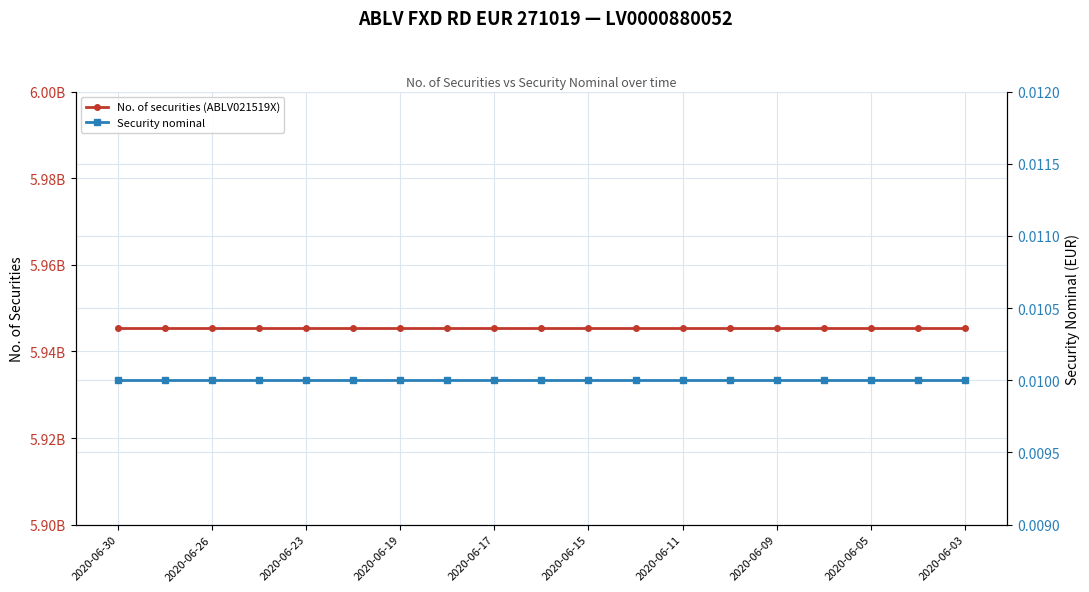

True or false: Security nominal and No. of securities (ABLV021519X) intersect in this chart.

False